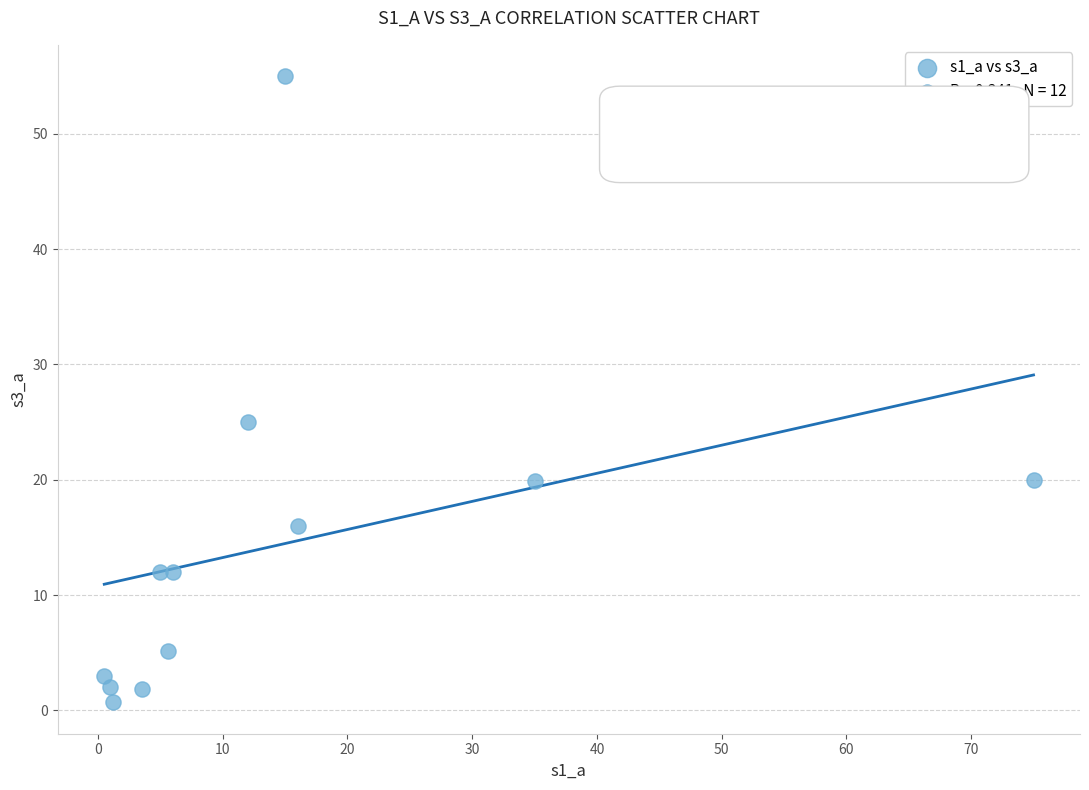

What Y value in the scatter plot is closest to 27?

25.0